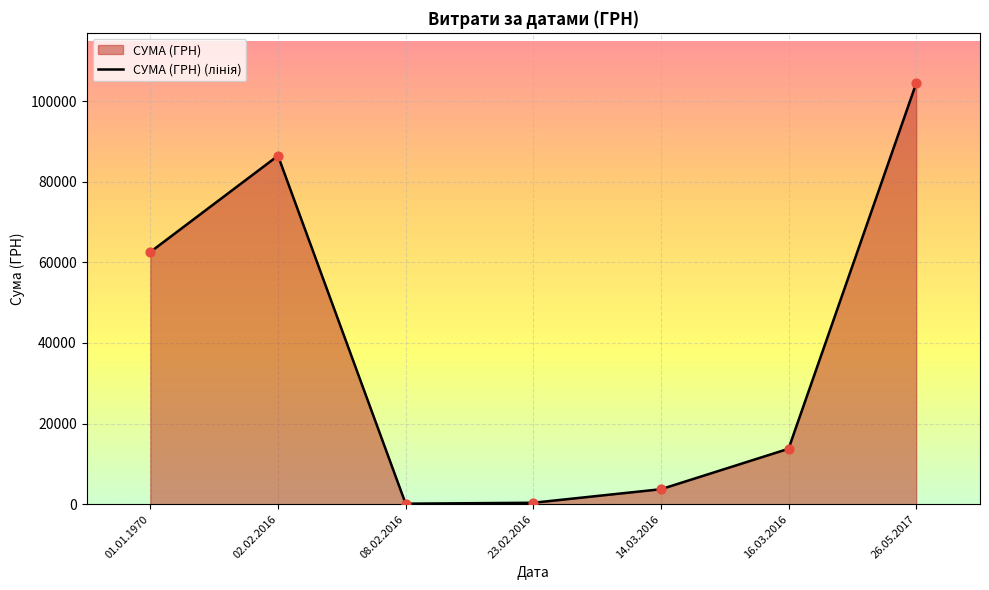

What is the change in value from 14.03.2016 to 16.03.2016?

+10034.5